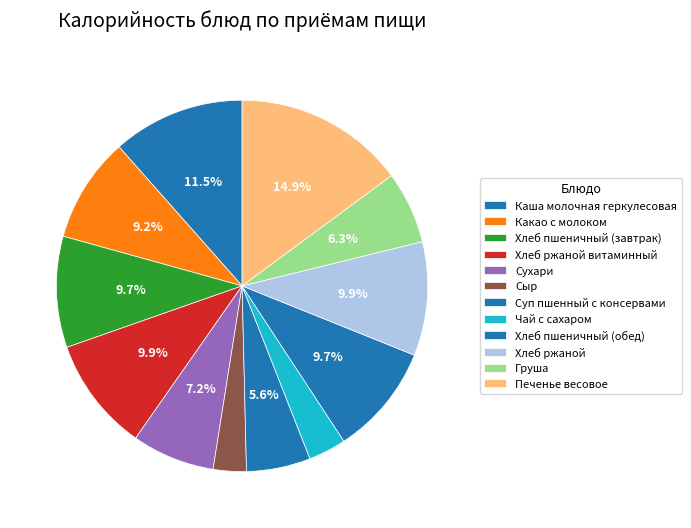

What is the largest slice in the pie chart?

Печенье весовое